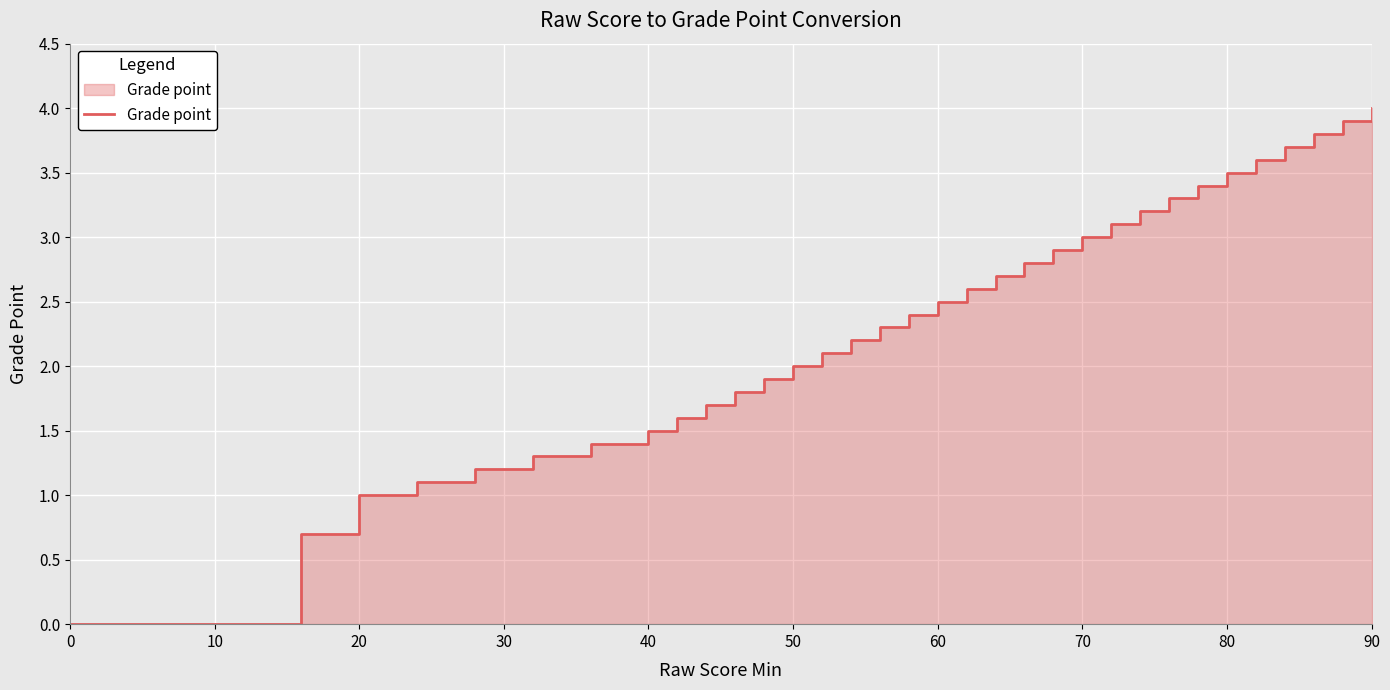

How many series are shown in this chart?

1